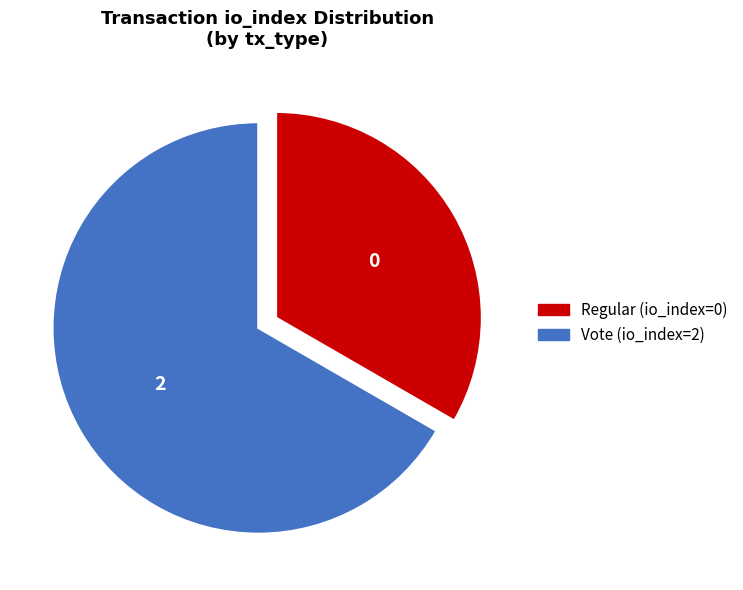

Approximately how many times larger is the value at Regular (io_index=0) compared to Vote (io_index=2)?

0.5